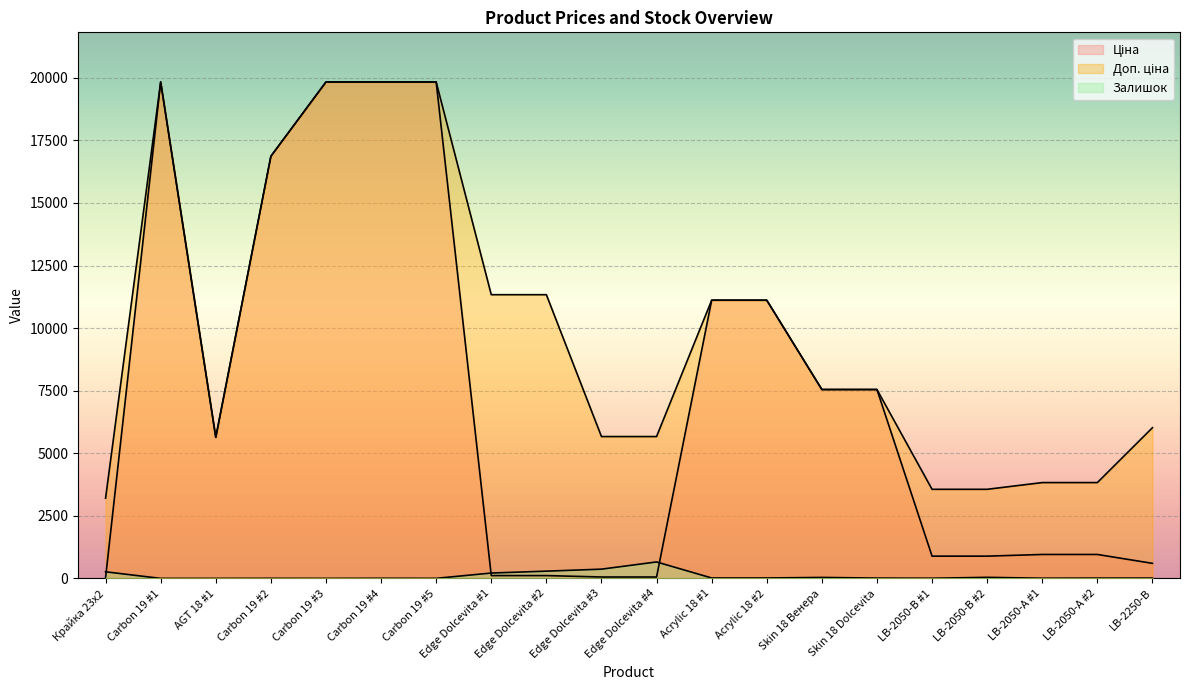

Which series has the largest total across all categories?

Доп. ціна